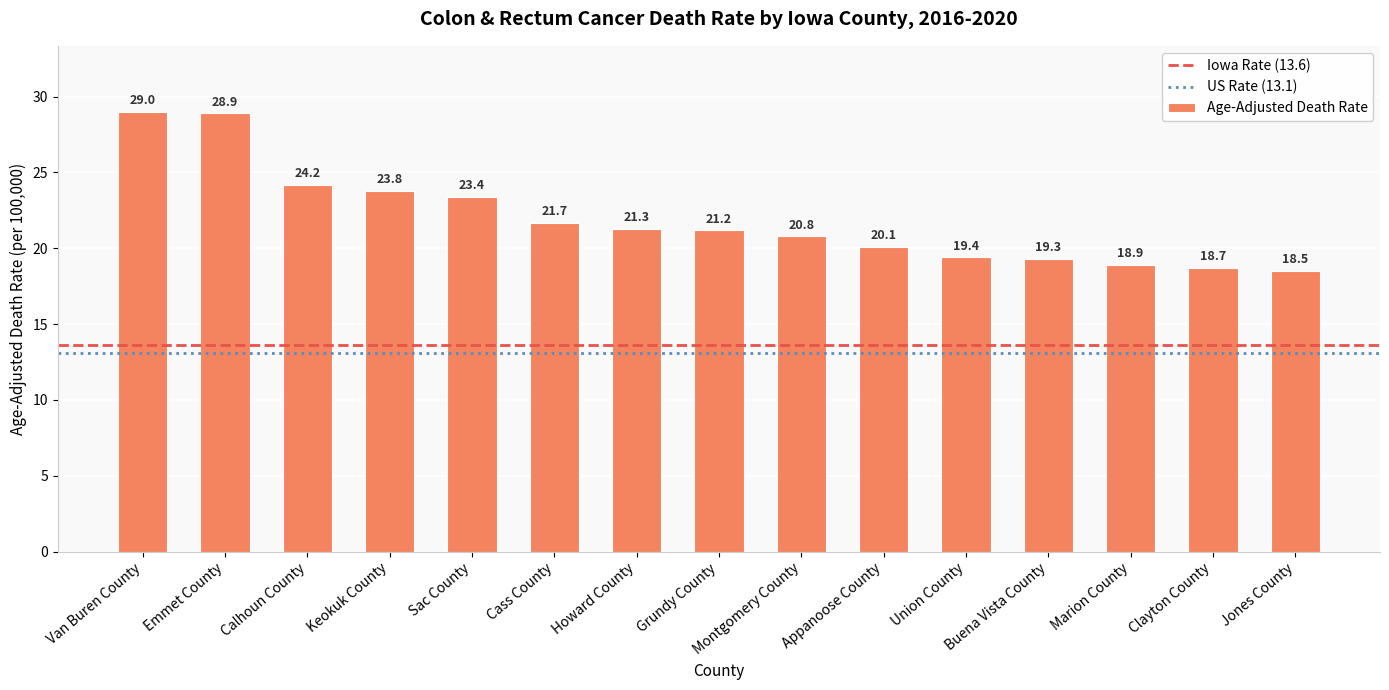

Read the value at Montgomery County.

20.8